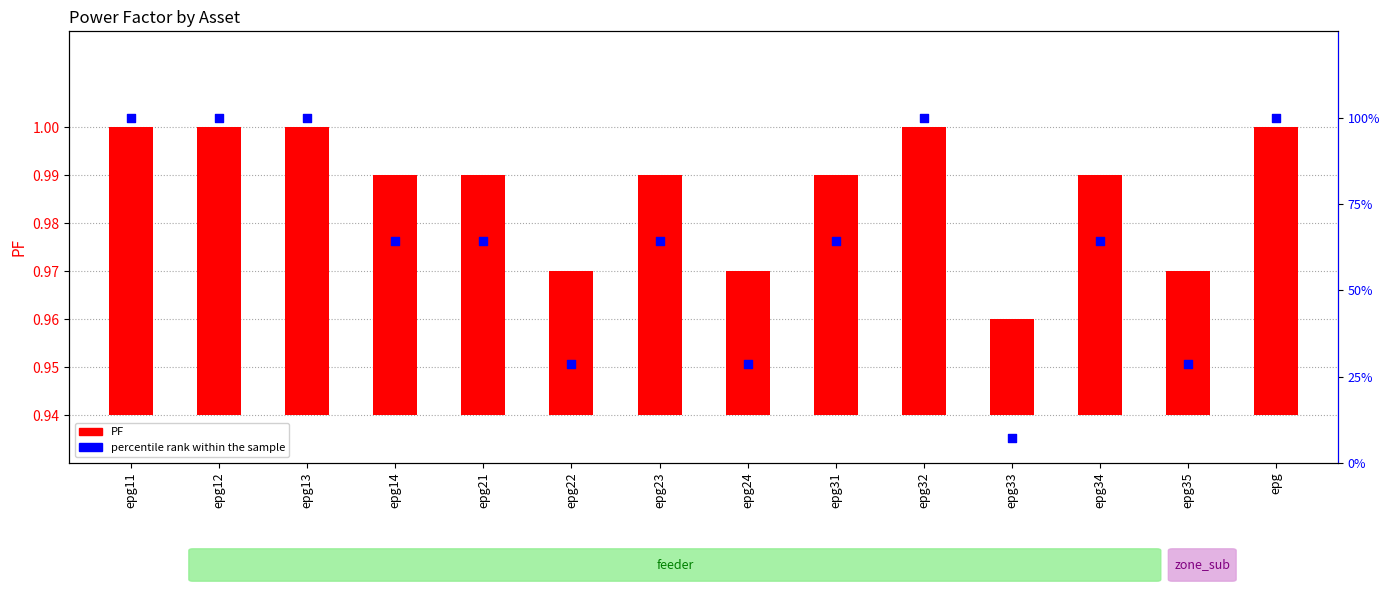

What are all the series names shown in the legend?

PF, percentile rank within the sample